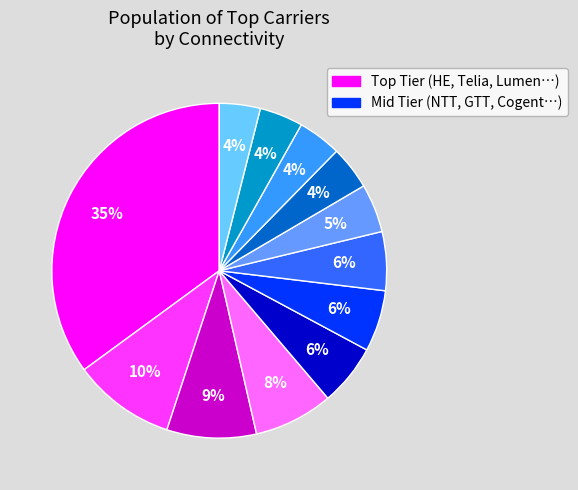

To the nearest percent, what is the average slice percentage?

8%